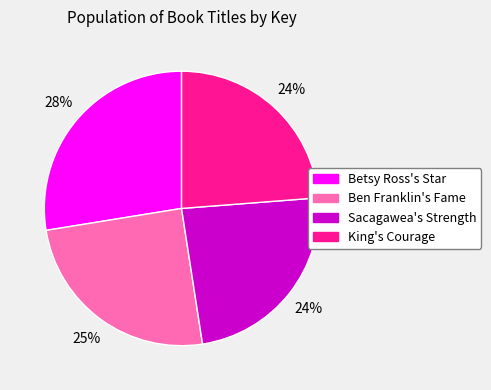

Is there a majority slice in this chart?

No